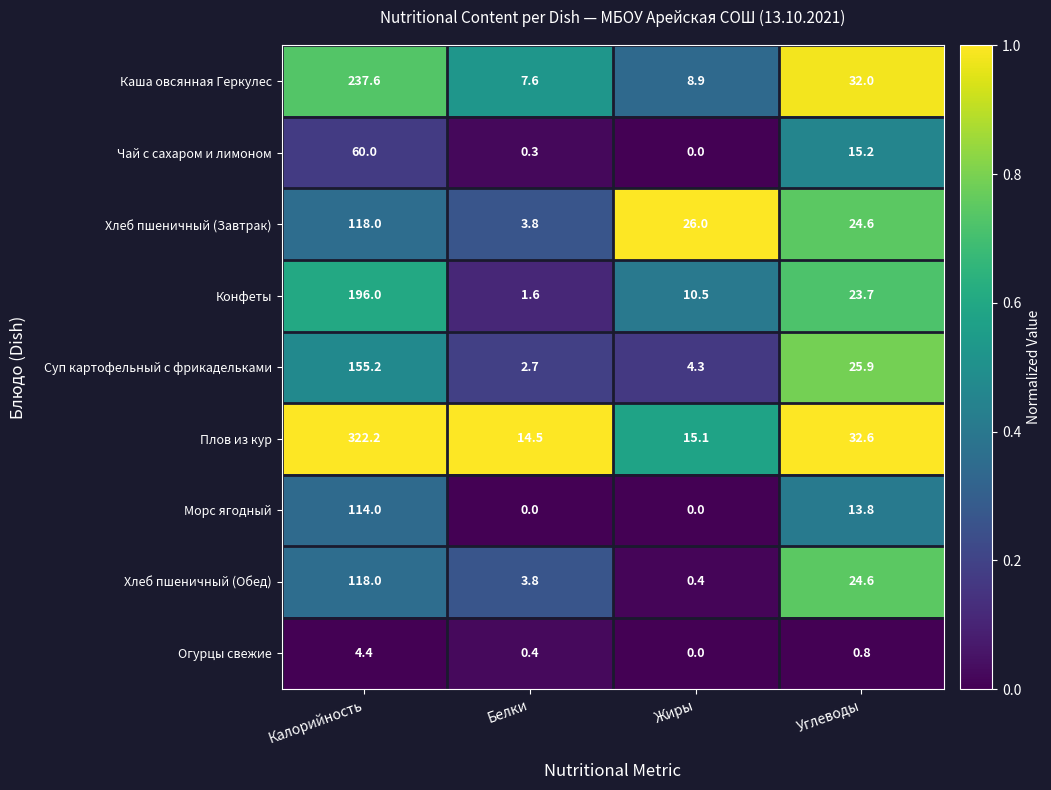

At which label does Чай с сахаром и лимоном reach its minimum?

Жиры